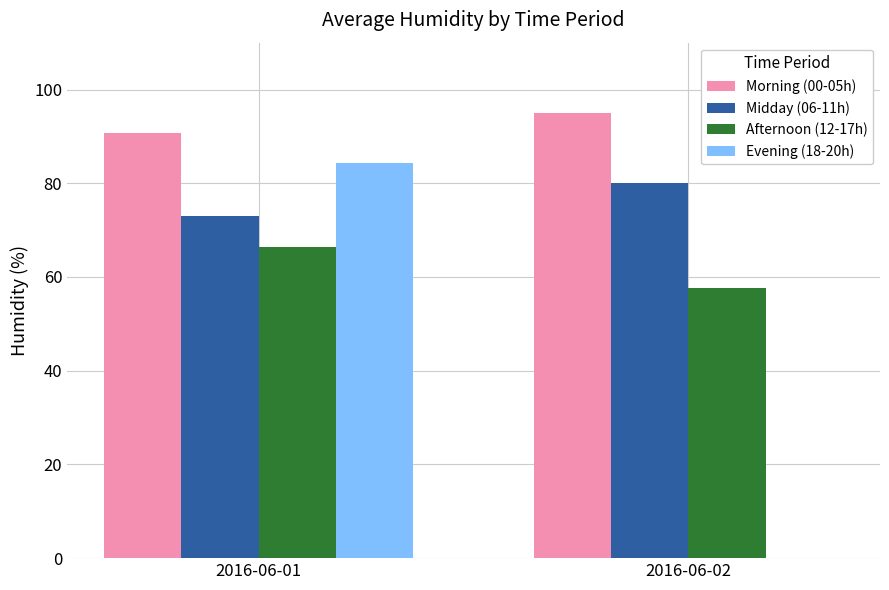

Which category has the highest value in the Midday (06-11h) series?

2016-06-02